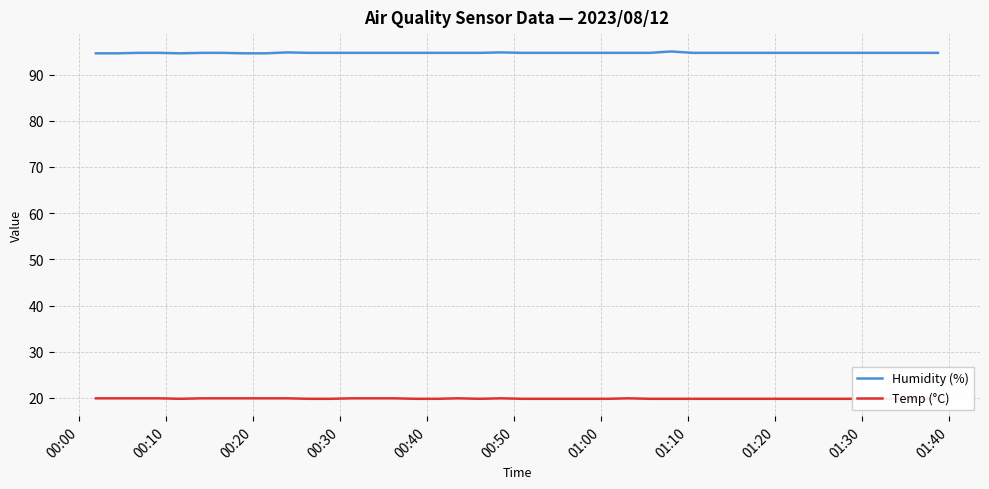

What is the maximum value for Humidity (%)?

95.0